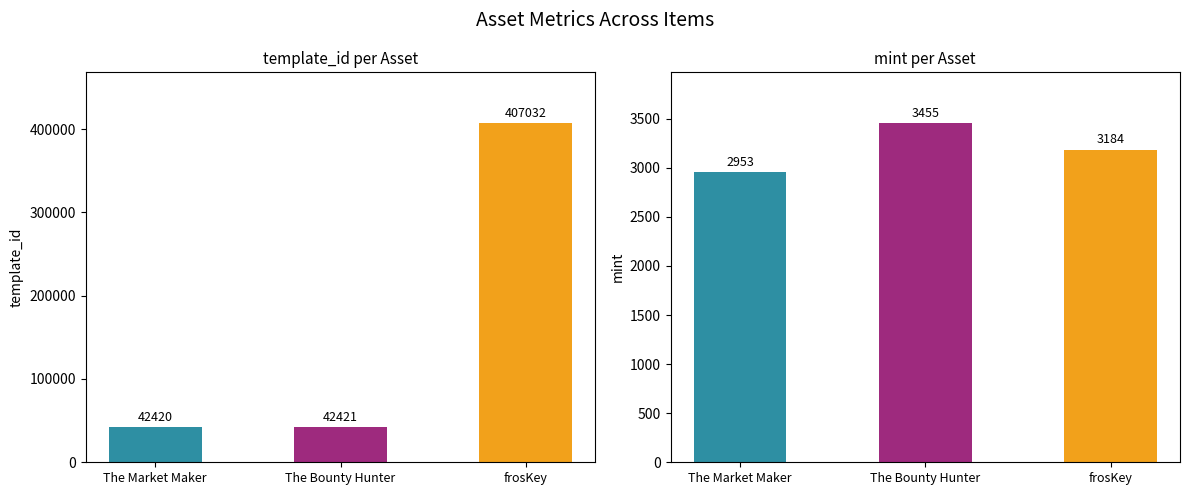

How many data points in mint are above 3184?

1